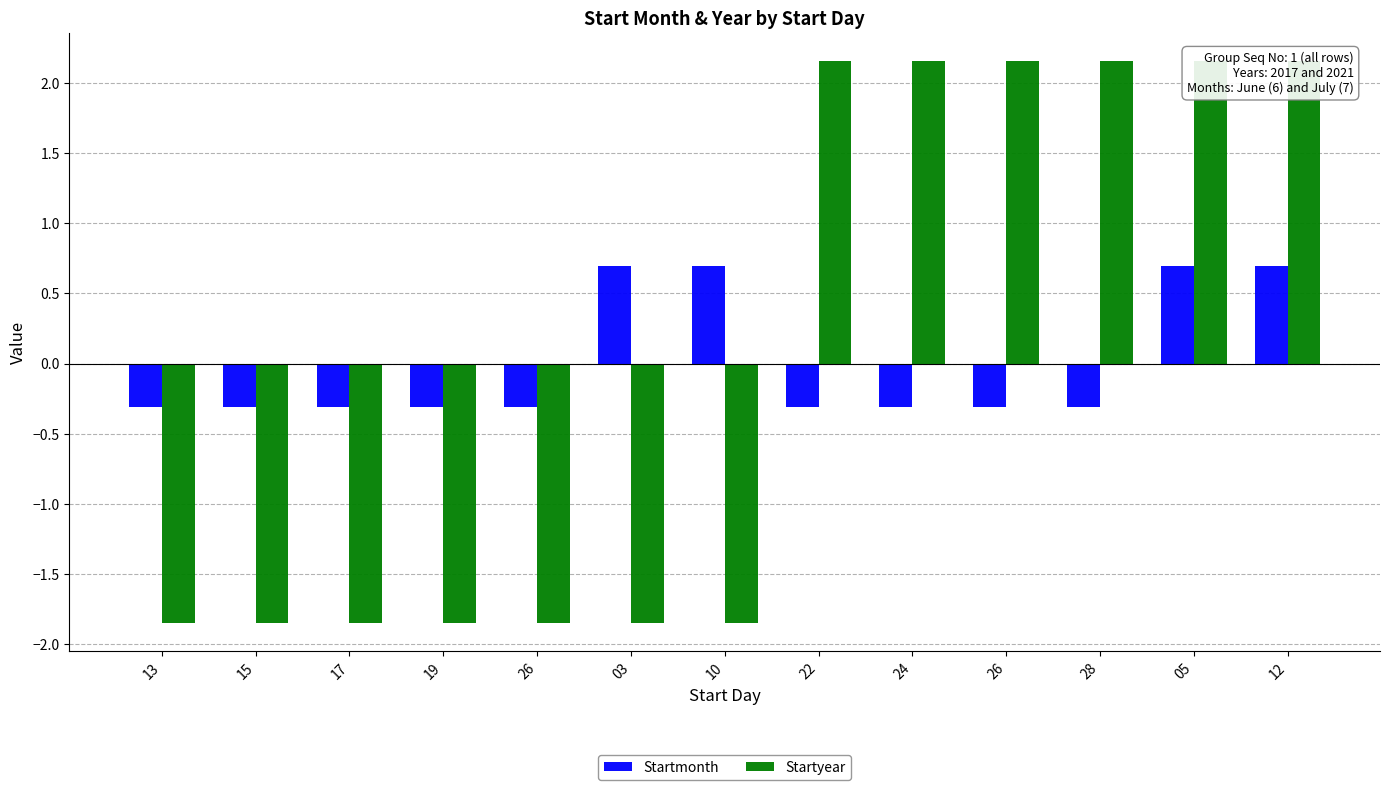

List the labels in order of Startyear value, smallest first.

13, 15, 17, 19, 26, 03, 10, 22, 24, 26, 28, 05, 12